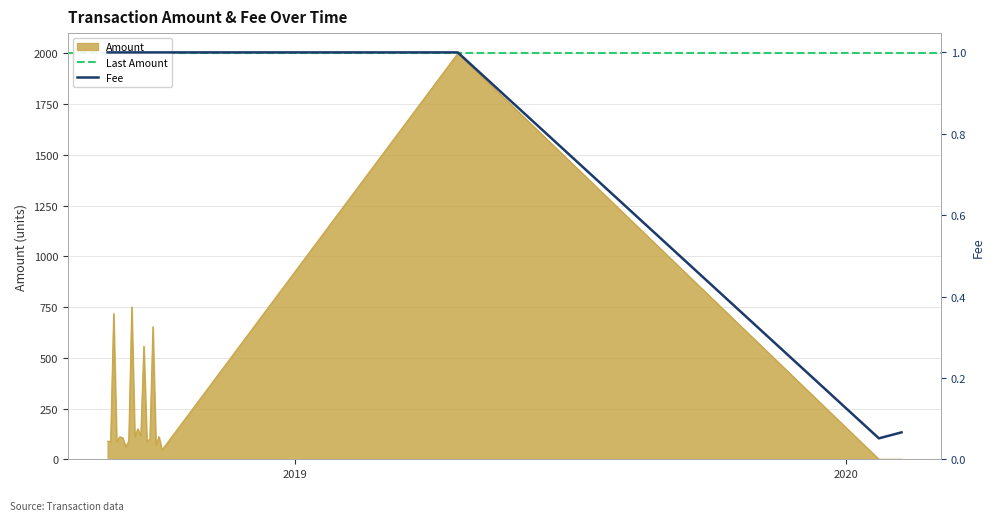

What is the smallest value displayed?

0.1